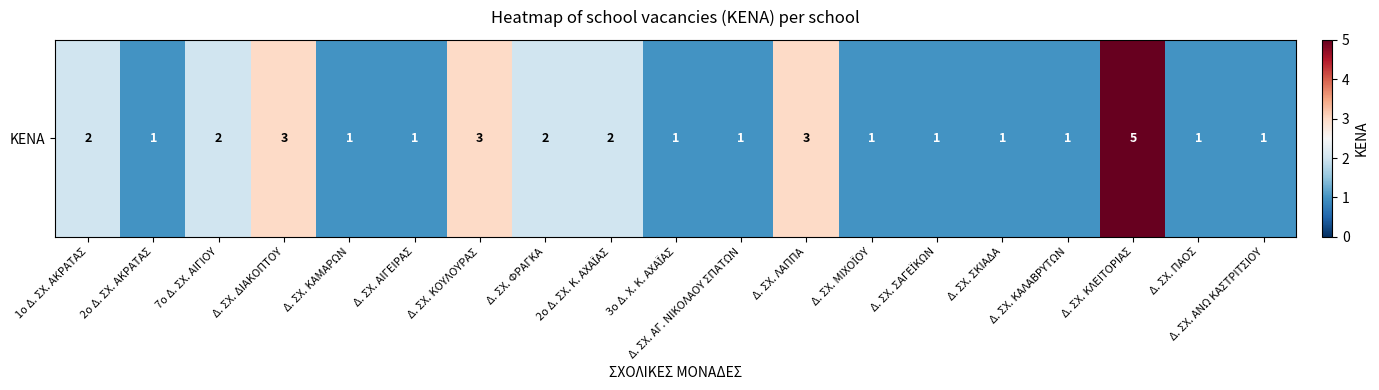

Where is the data nearest to the value 3?

Δ. ΣΧ. ΔΙΑΚΟΠΤΟΥ